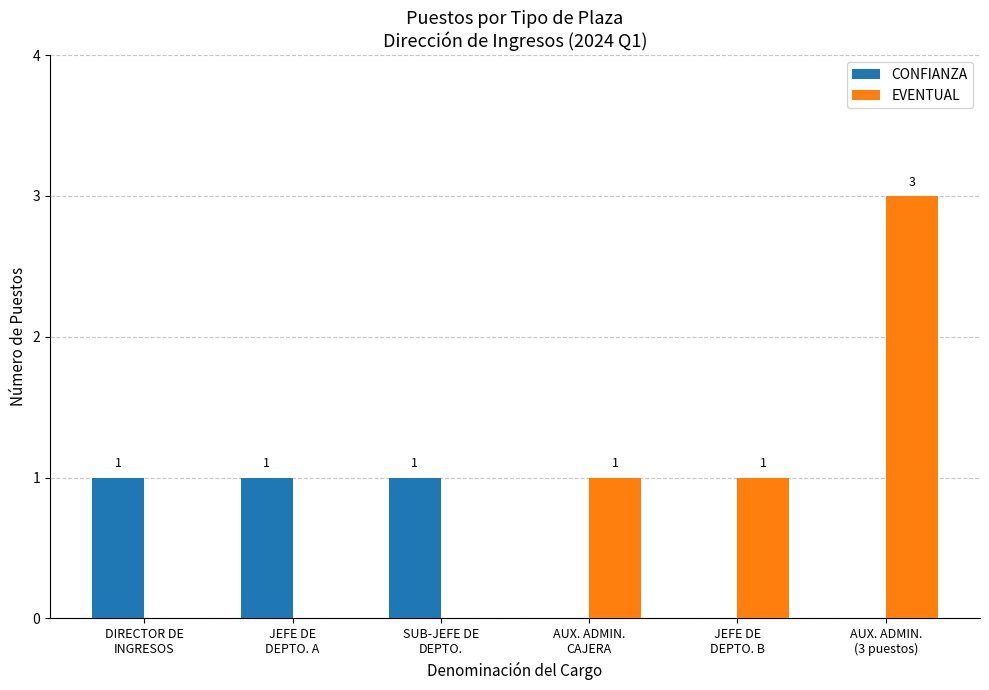

Reading right to left, transcribe all the data shown in this chart.

CONFIANZA: AUX. ADMIN.
(3 puestos)=0	JEFE DE
DEPTO. B=0	AUX. ADMIN.
CAJERA=0	SUB-JEFE DE
DEPTO.=1	JEFE DE
DEPTO. A=1	DIRECTOR DE
INGRESOS=1
EVENTUAL: AUX. ADMIN.
(3 puestos)=3	JEFE DE
DEPTO. B=1	AUX. ADMIN.
CAJERA=1	SUB-JEFE DE
DEPTO.=0	JEFE DE
DEPTO. A=0	DIRECTOR DE
INGRESOS=0